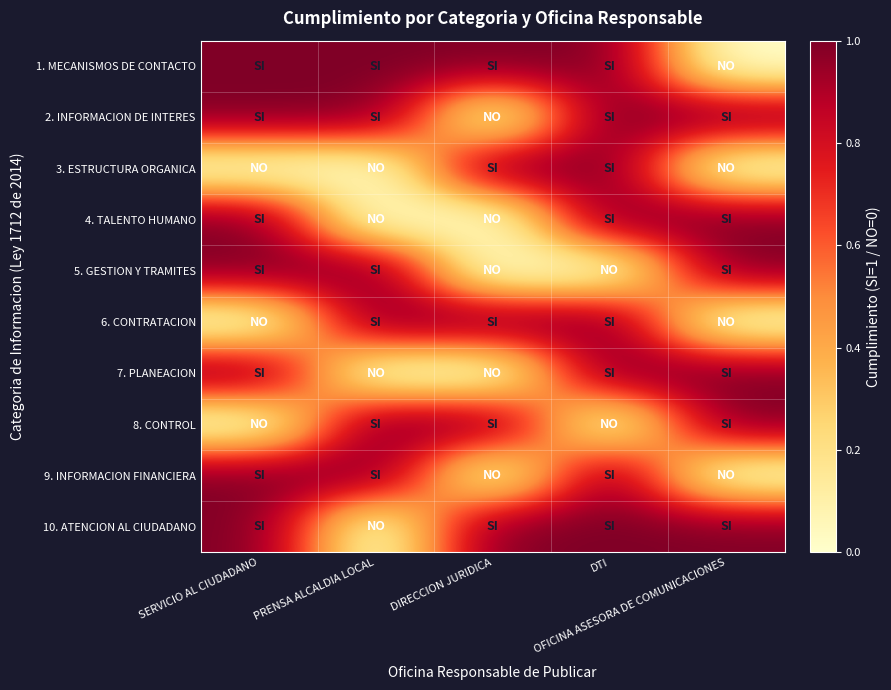

Rank the series by their maximum value, from lowest to highest.

1. MECANISMOS DE CONTACTO, 2. INFORMACION DE INTERES, 3. ESTRUCTURA ORGANICA, 4. TALENTO HUMANO, 5. GESTION Y TRAMITES, 6. CONTRATACION, 7. PLANEACION, 8. CONTROL, 9. INFORMACION FINANCIERA, 10. ATENCION AL CIUDADANO